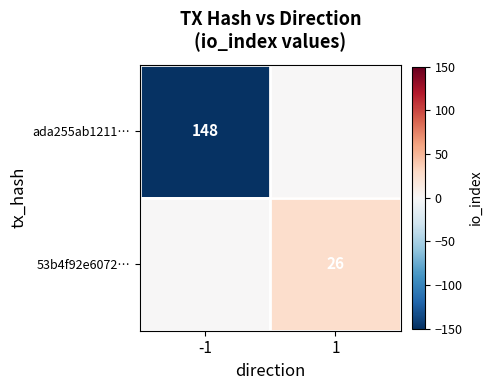

The value of 53b4f92e6072… at 1 is 35. True or false?

False